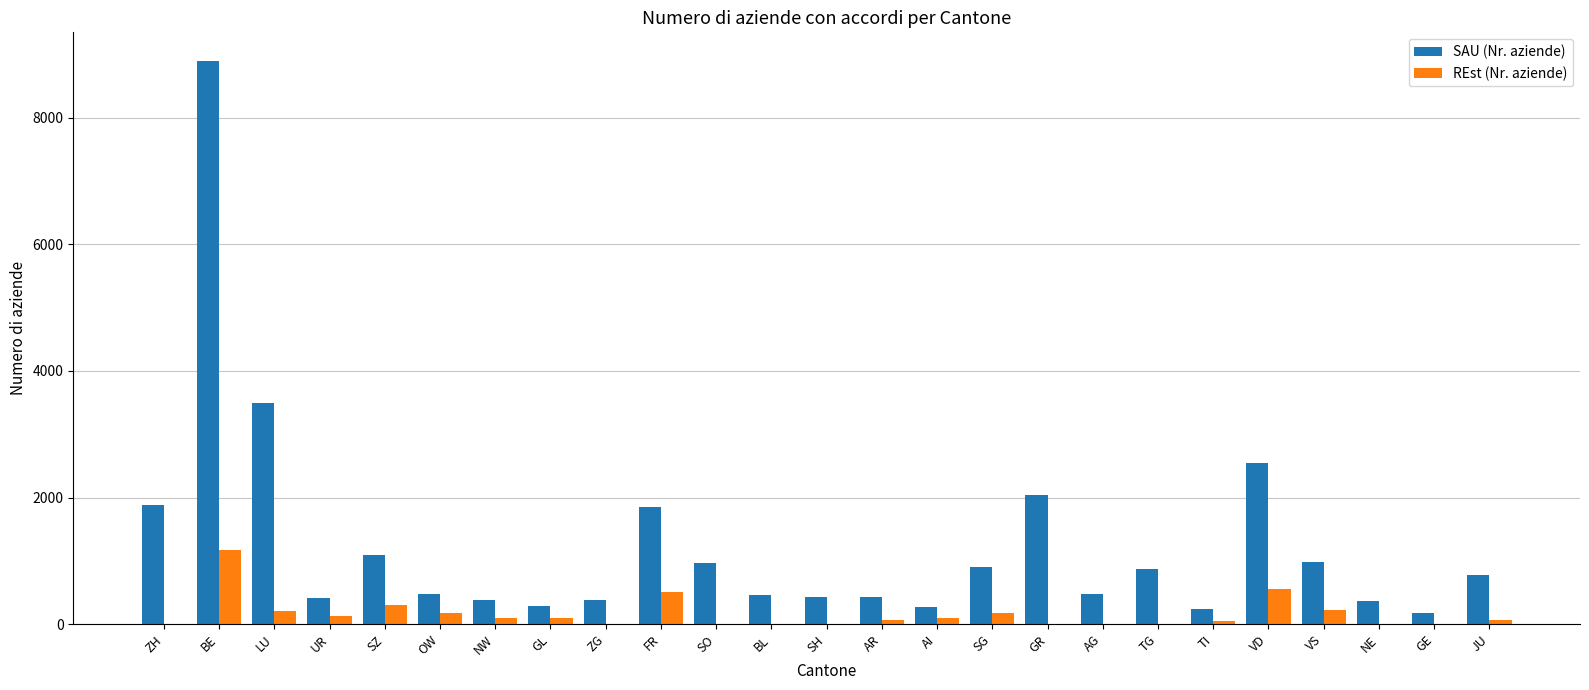

What is the sum of all REst (Nr. aziende) values?

3953